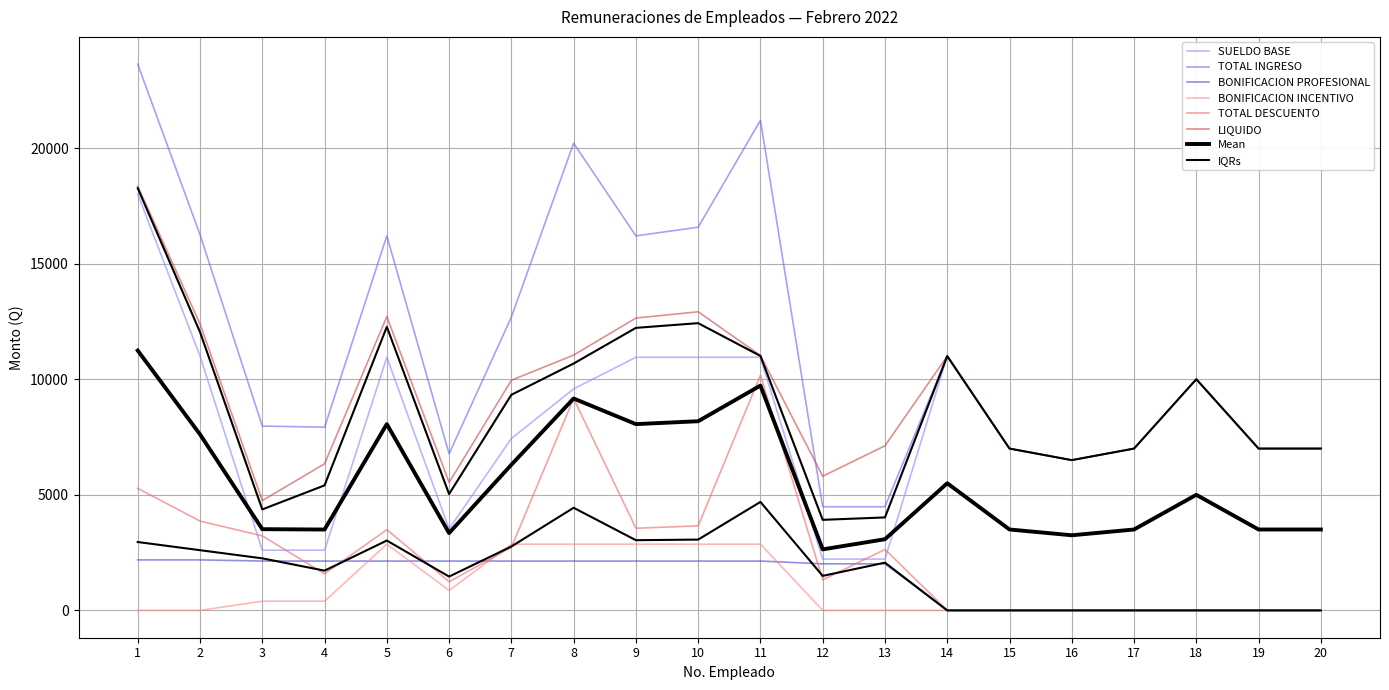

How many BONIFICACION INCENTIVO values are between 0 and 2865?

20